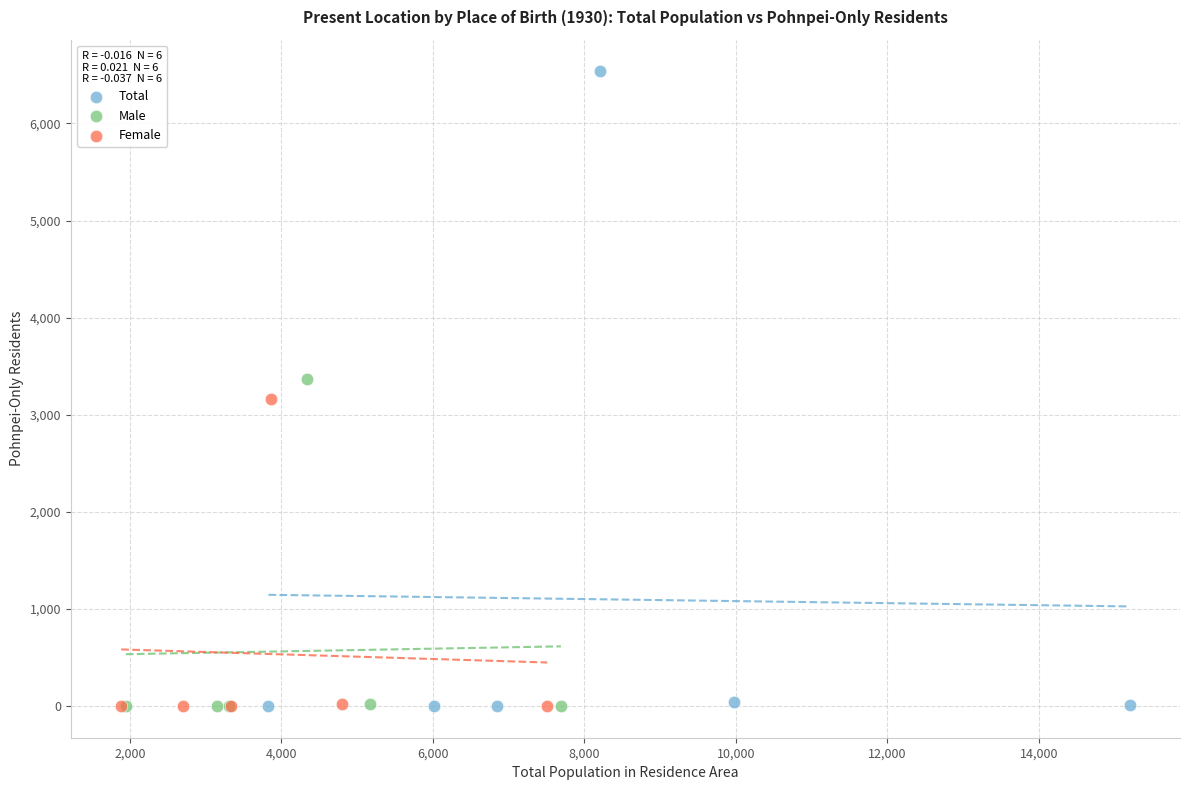

Which series reaches the maximum Y coordinate?

Total